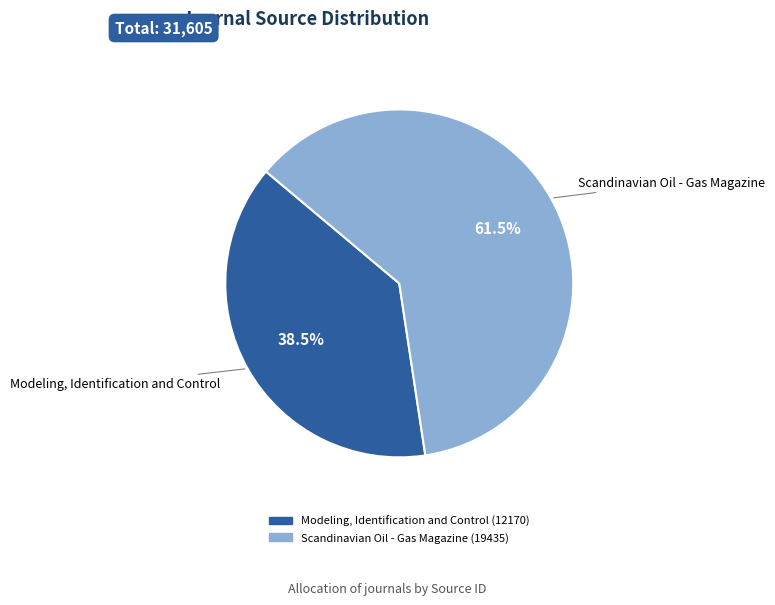

What is the ratio of the value at Scandinavian Oil - Gas Magazine to the value at Modeling, Identification and Control?

1.6